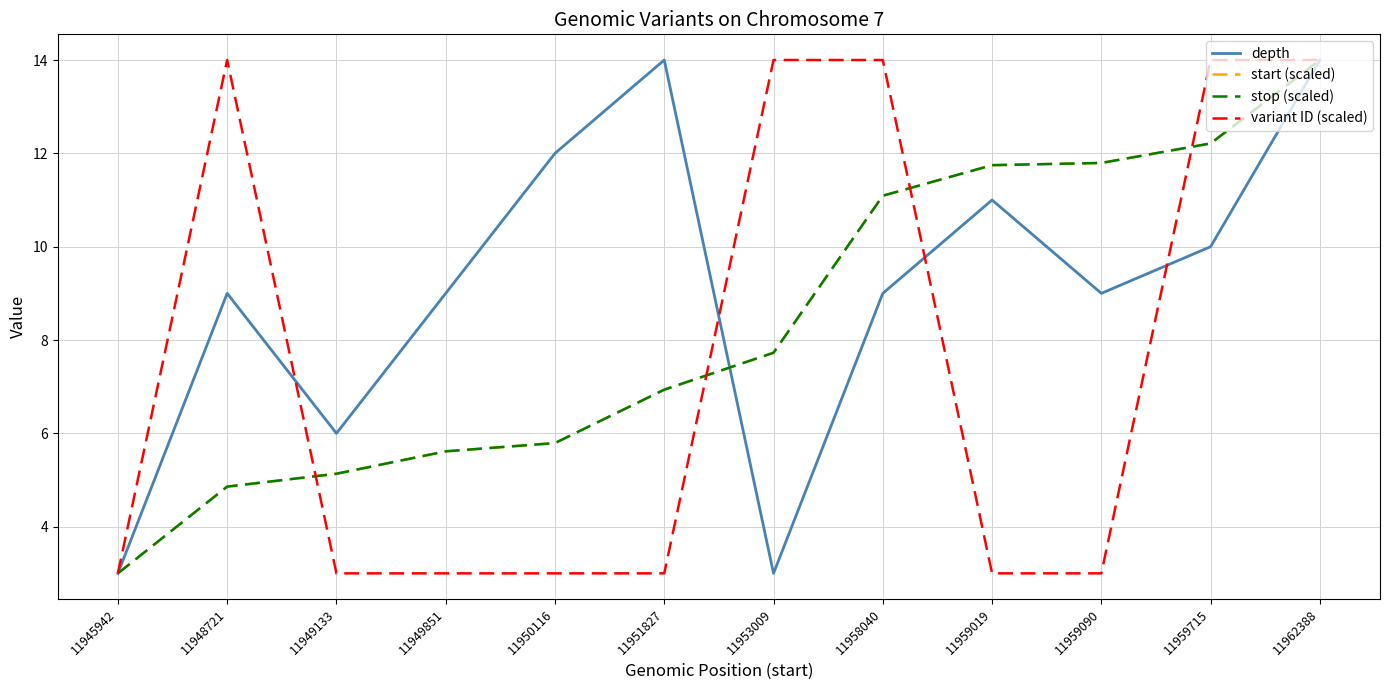

Between 11948721 and 11950116, which is larger?

11950116